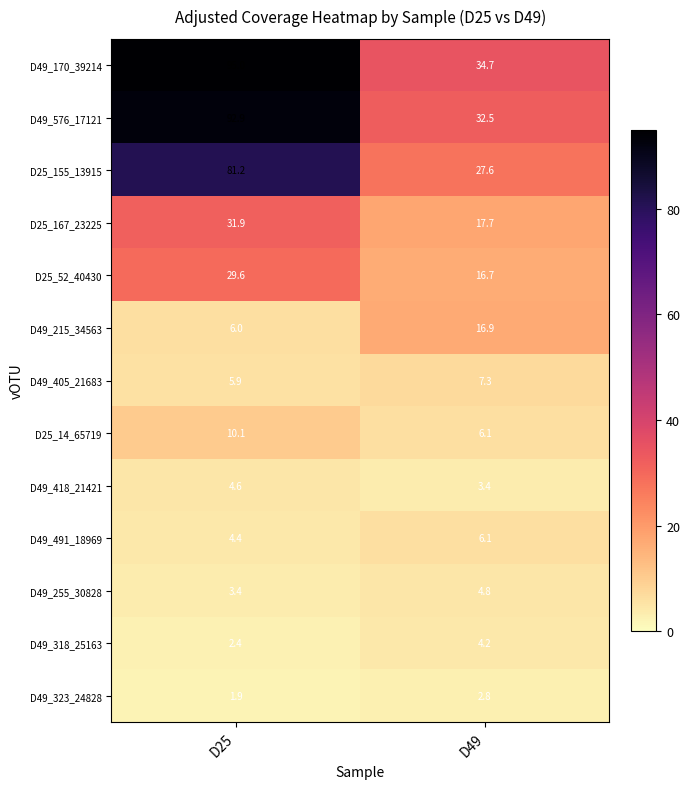

At how many categories does at least one series exceed 47?

1